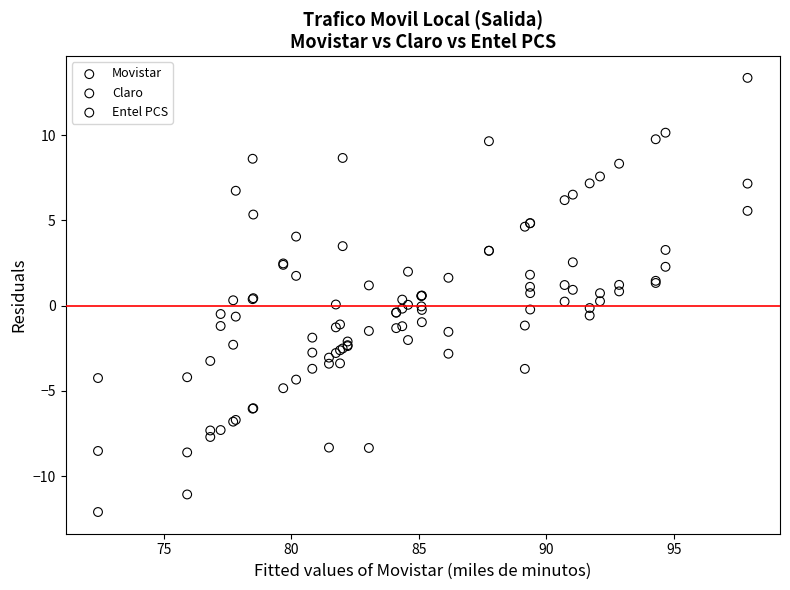

Which series has the largest Y range (max minus min)?

Movistar